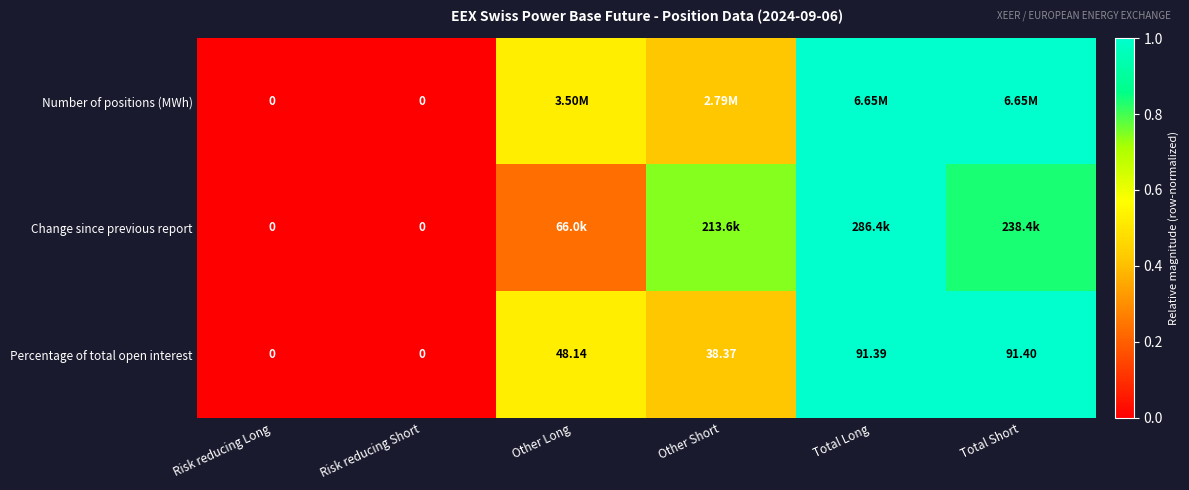

What is the greatest value displayed?

1.0